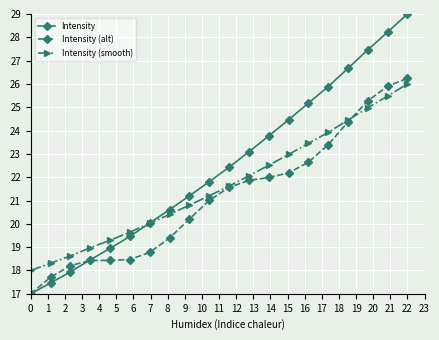

What is the value of the Intensity (smooth) point at the 8th from the left?

20.4